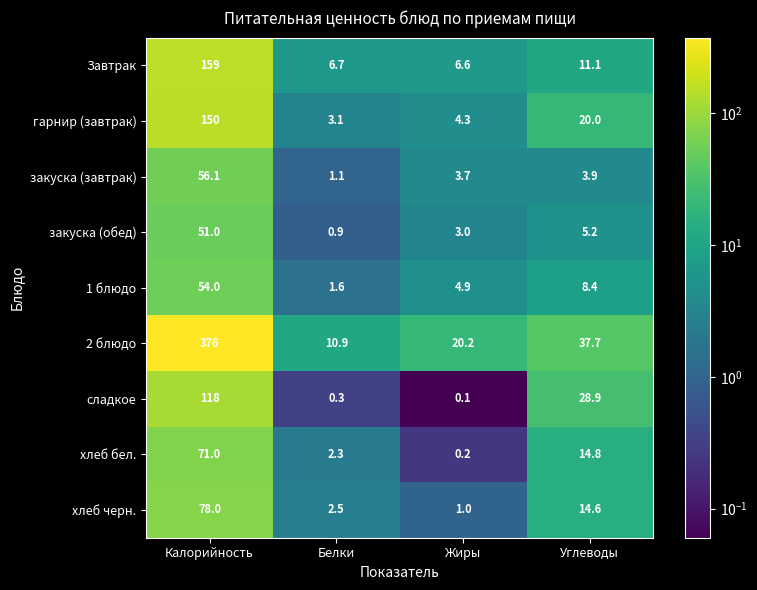

At which category does the chart reach its minimum across all series?

Жиры